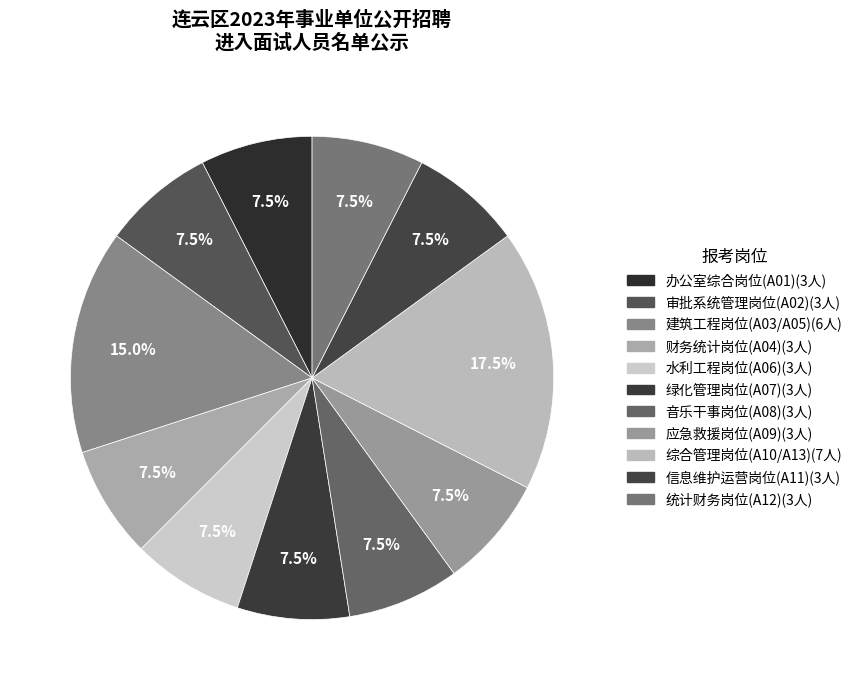

To the nearest percent, what is the average slice percentage?

9%